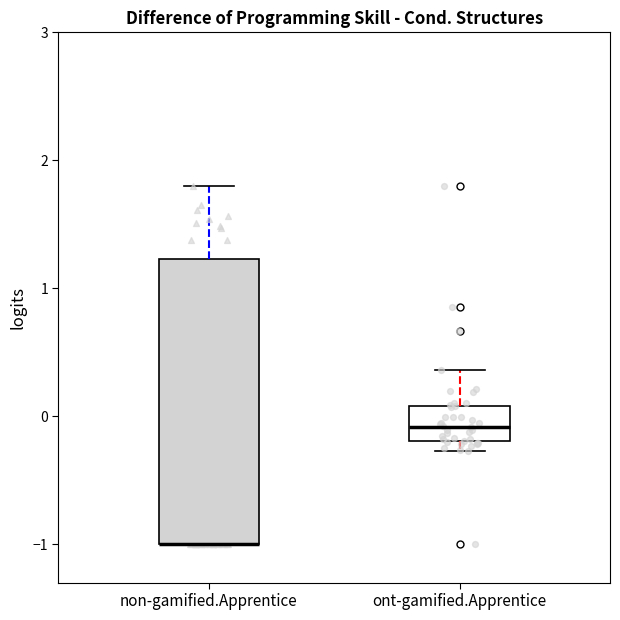

Reading left to right, read every box against the y-axis: the position of its median line, the range the box covers, and the ends of its whiskers. The values are not printed on the chart, so give them approximately, as read against the axis.

non-gamified.Apprentice: median -1.0 (drawn on the box's lower edge), box -1.0 to 1.2, whiskers -1.0 to 1.8
ont-gamified.Apprentice: median -0.1, box -0.2 to 0.1, whiskers -0.3 to 0.4